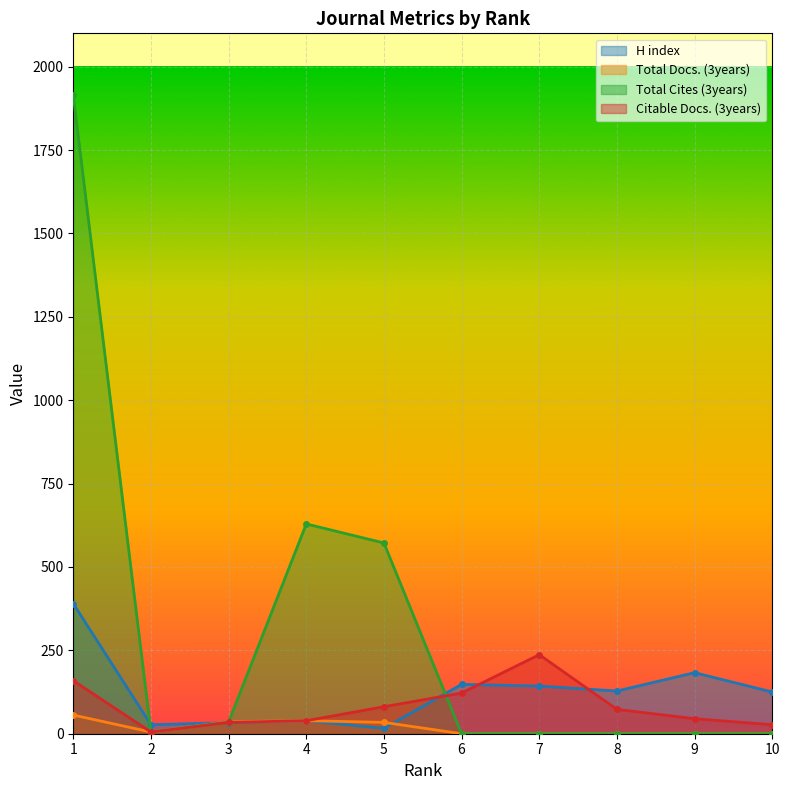

What is the average value of the Total Cites (3years) series?

316